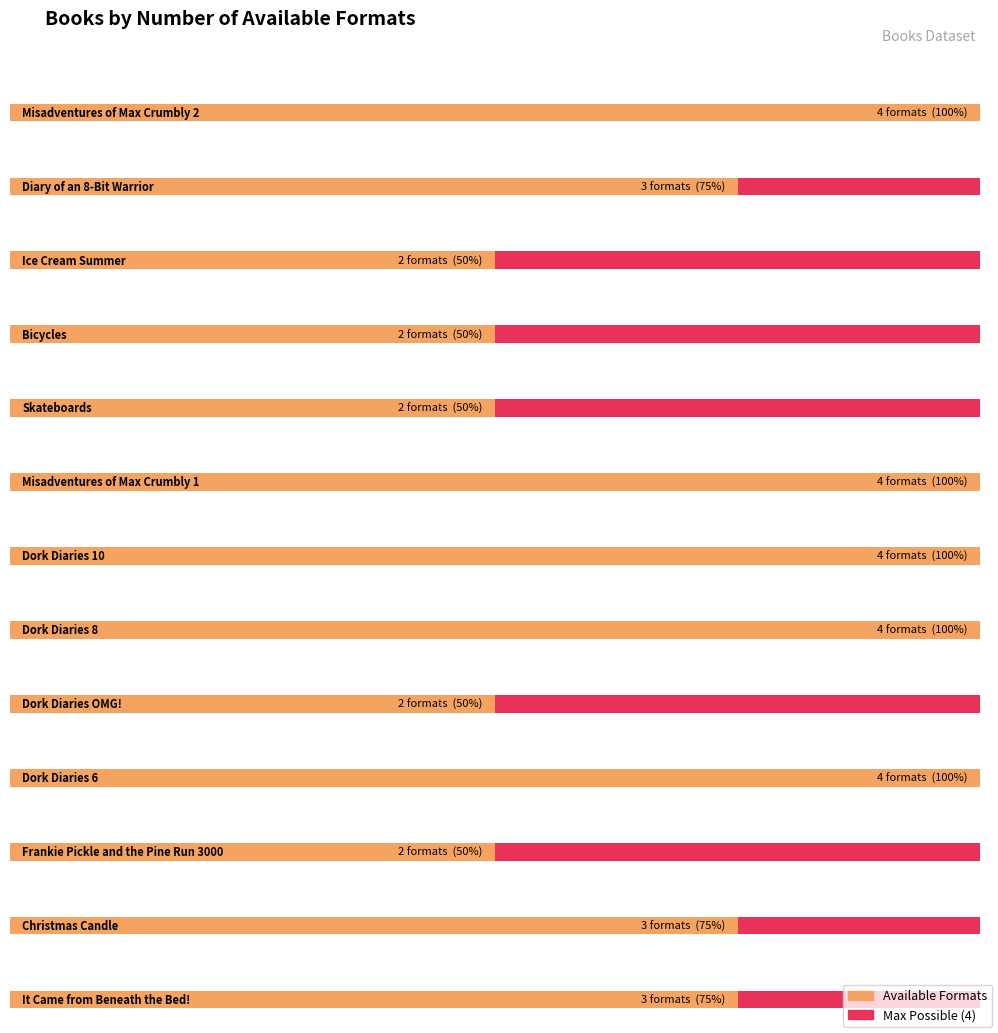

List the labels in order of value, largest first.

Misadventures of Max Crumbly 2, Misadventures of Max Crumbly 1, Dork Diaries 10, Dork Diaries 8, Dork Diaries 6, Diary of an 8-Bit Warrior, Christmas Candle, It Came from Beneath the Bed!, Ice Cream Summer, Bicycles, Skateboards, Dork Diaries OMG!, Frankie Pickle and the Pine Run 3000